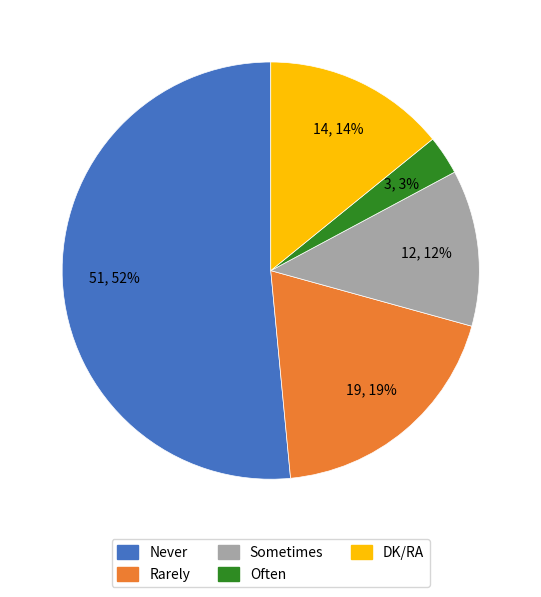

How many slices are in this pie chart?

5